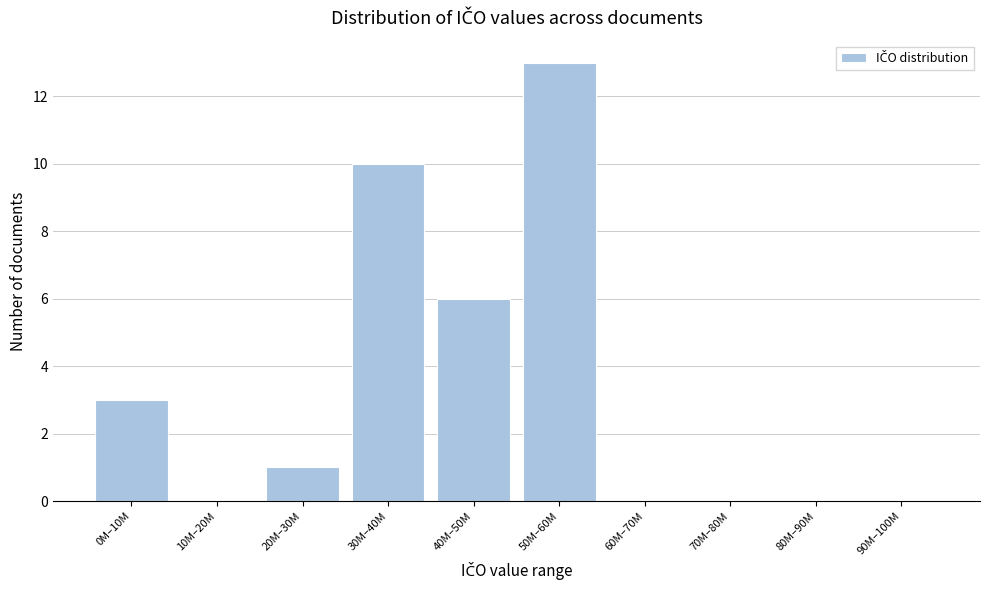

Reading right to left, list all the values displayed in this chart.

90M–100M=0	80M–90M=0	70M–80M=0	60M–70M=0	50M–60M=13	40M–50M=6	30M–40M=10	20M–30M=1	10M–20M=0	0M–10M=3